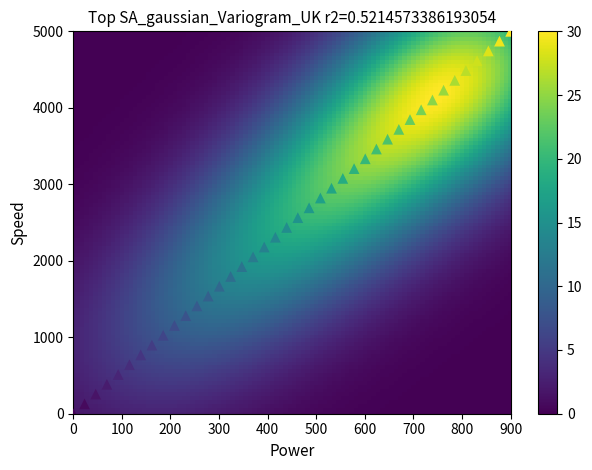

What is the range of X values (max minus min)?

900.0